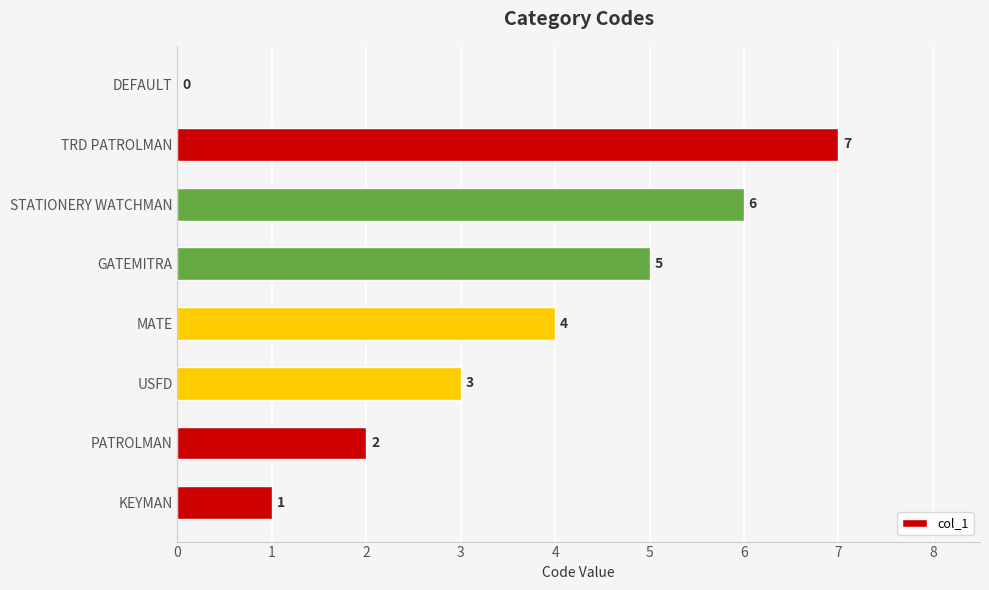

What is the sum of all values?

28